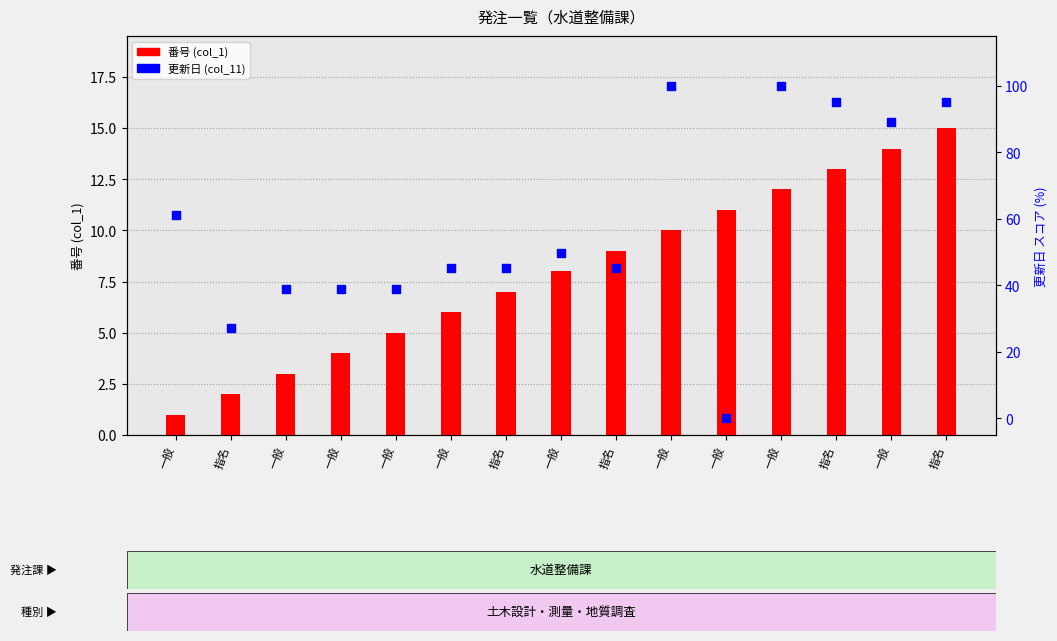

At how many categories does at least one series exceed 13?

14